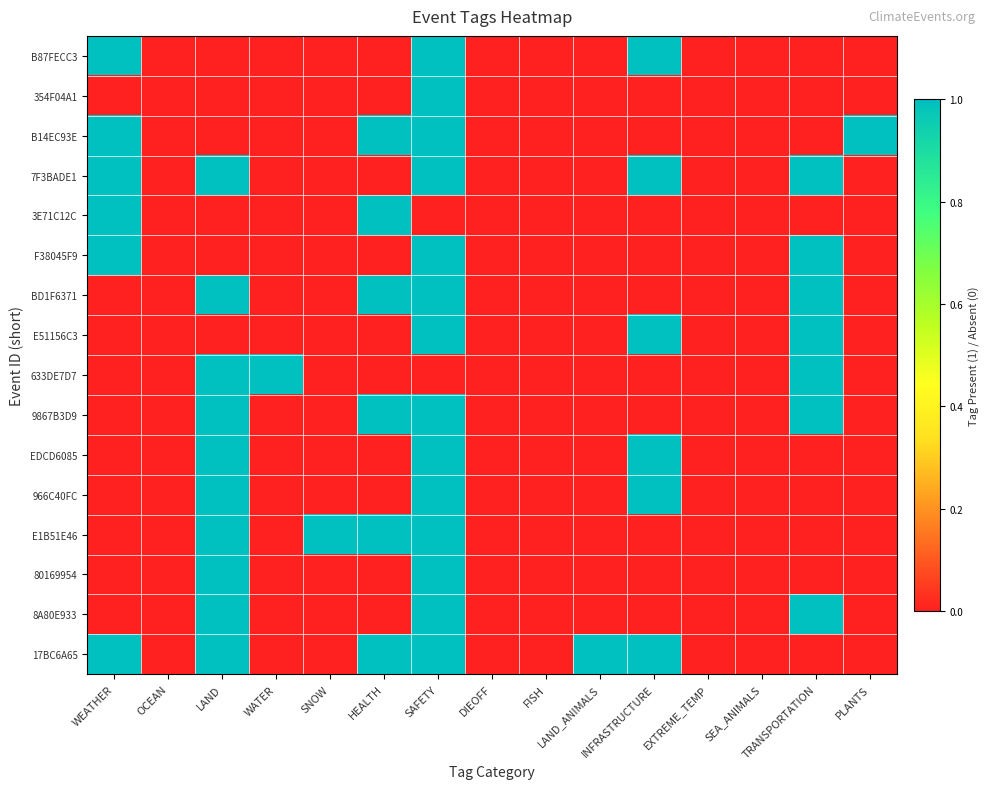

Which category has the lowest value across all series?

OCEAN